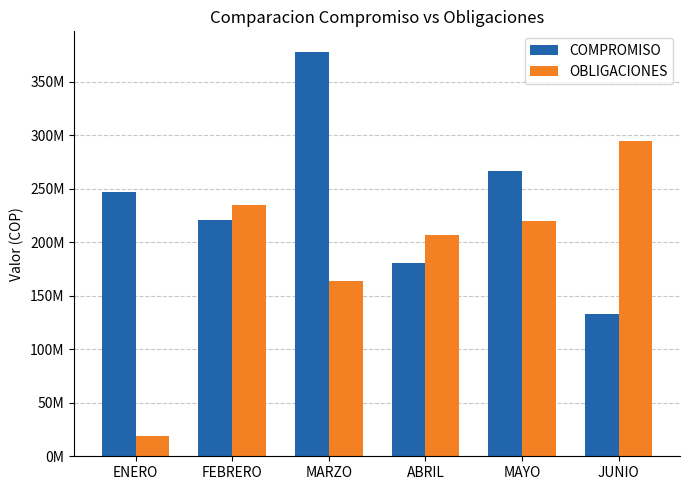

Rank the series by their average value, from lowest to highest.

OBLIGACIONES, COMPROMISO